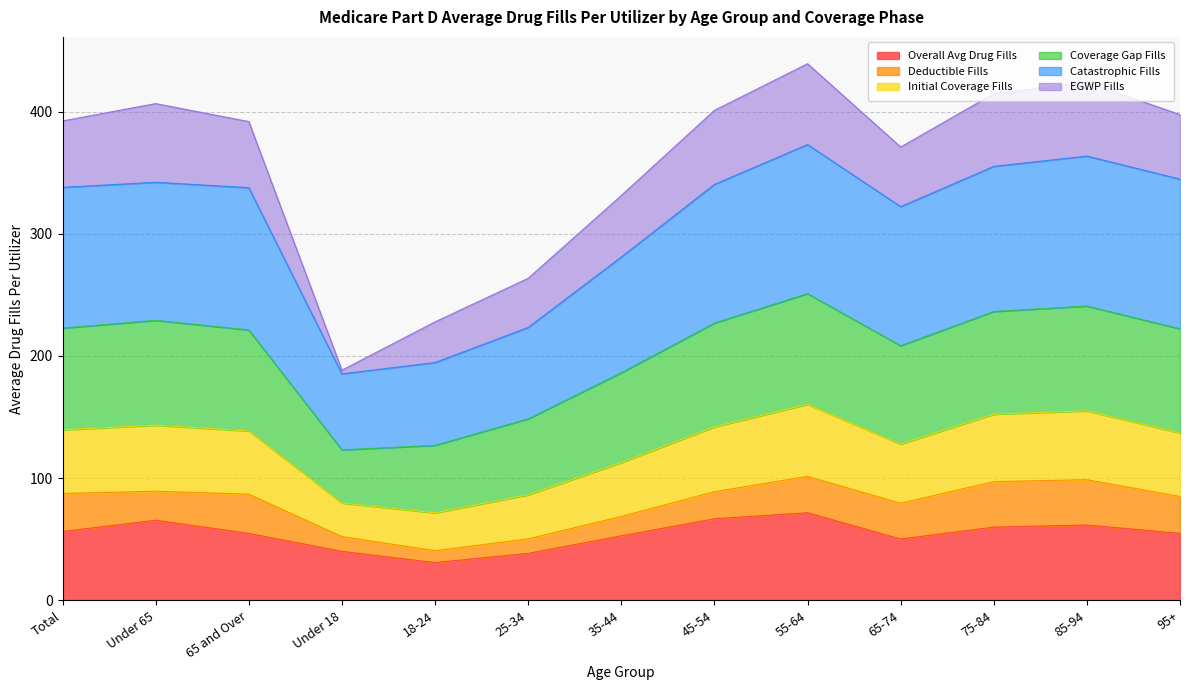

The value of Catastrophic Fills at 18-24 is 121.9. True or false?

False